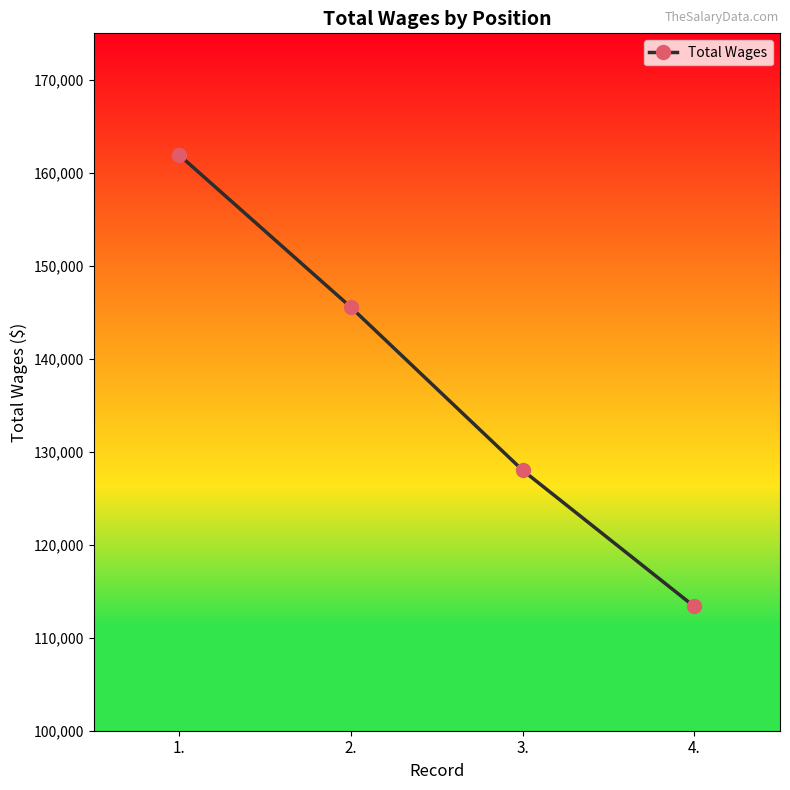

The chart shows a value of 128011 at 3.. True or false?

True